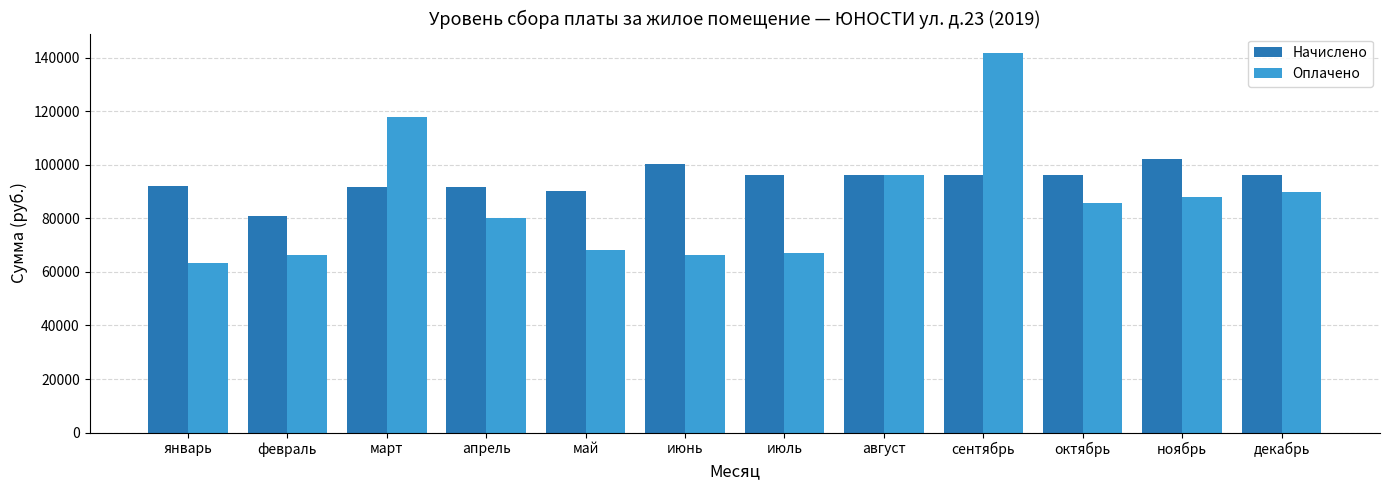

What is the average value of the Начислено series?

94197.0